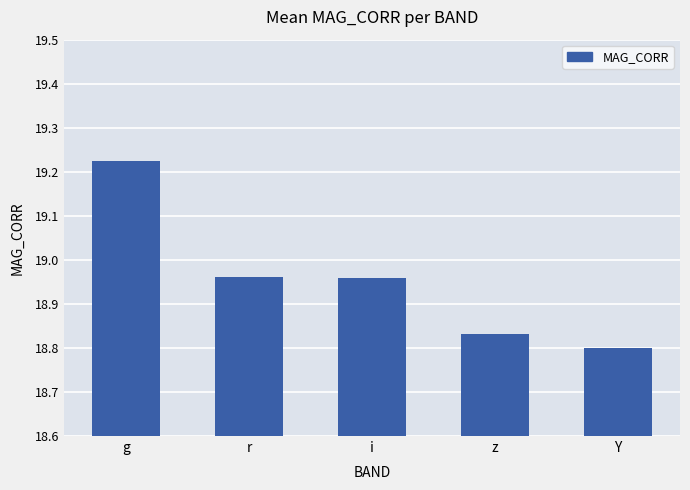

Which has a higher value, z or i?

i